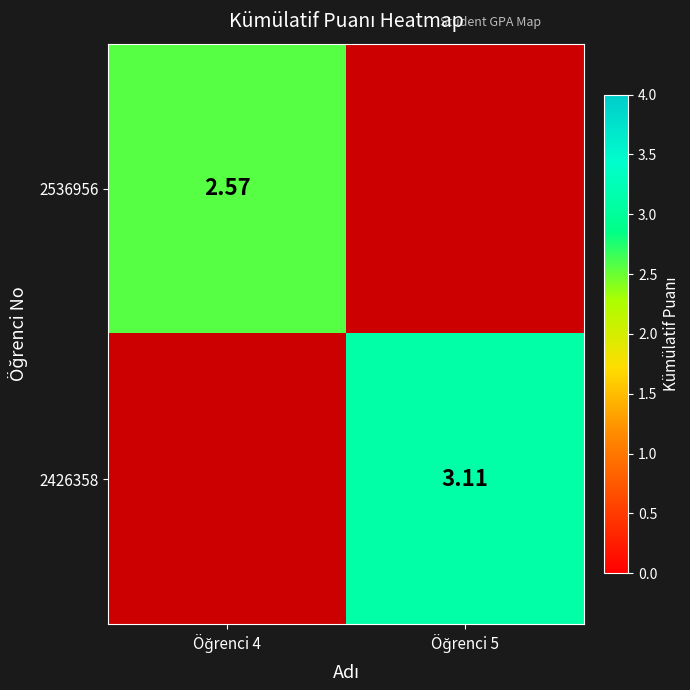

How many data points does each series have?

2